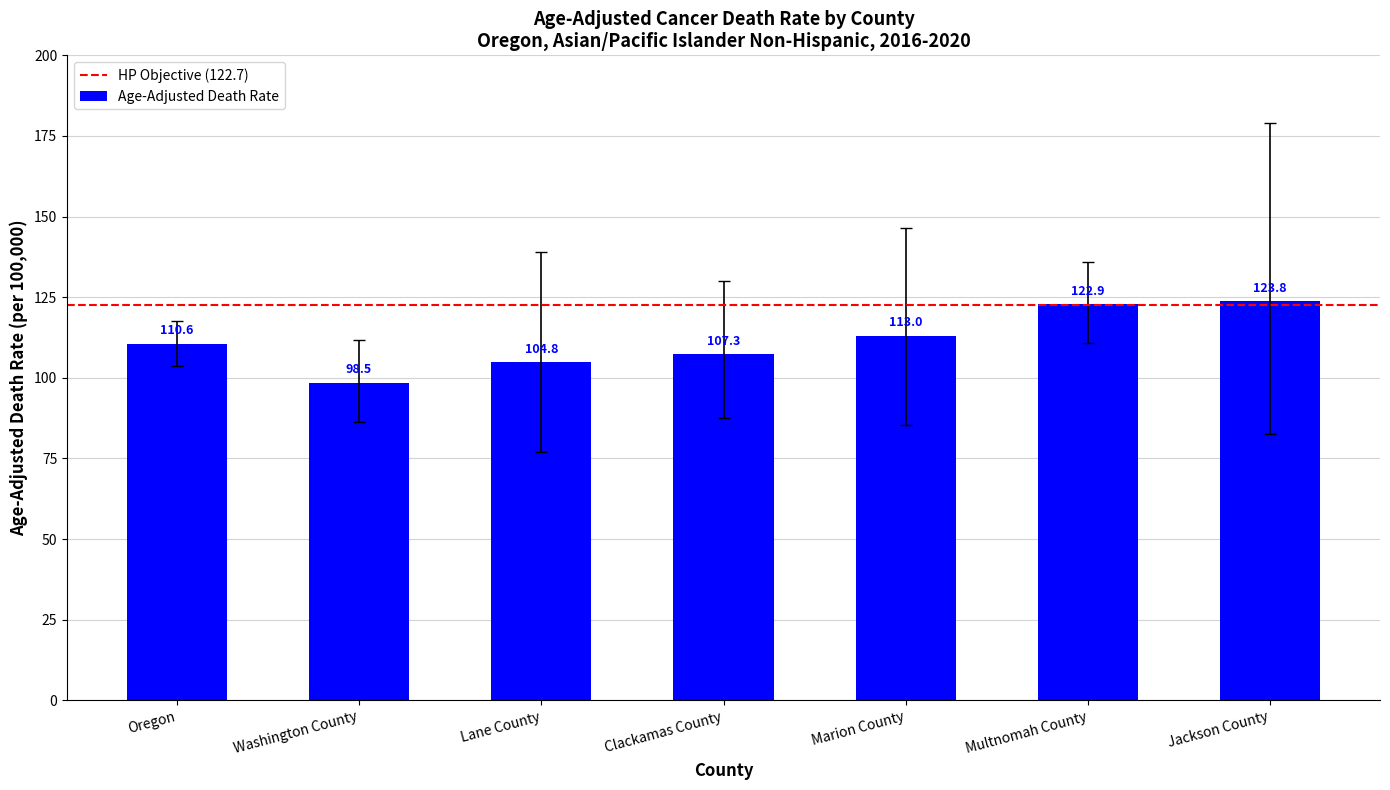

What is the difference between the maximum and minimum values?

25.3